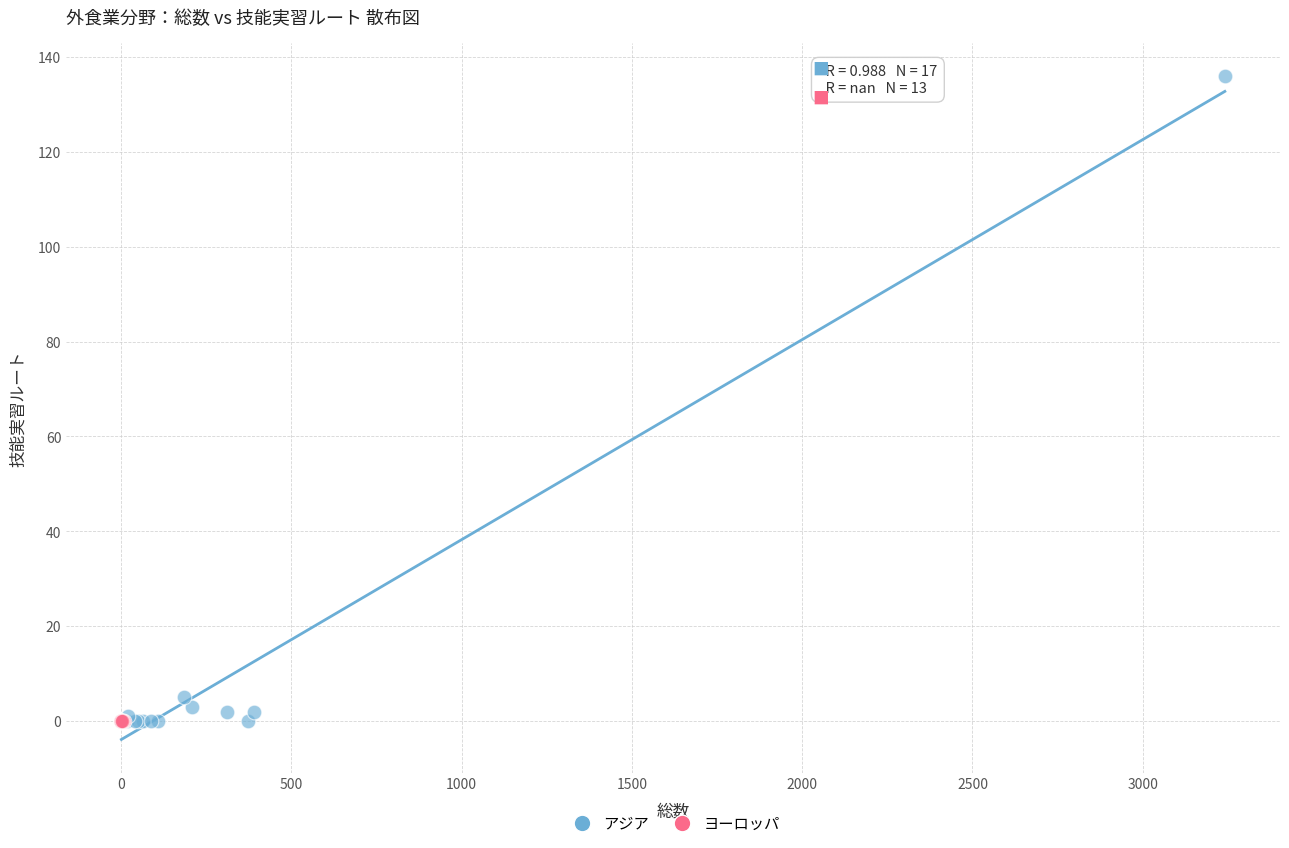

Which series reaches the maximum Y coordinate?

アジア